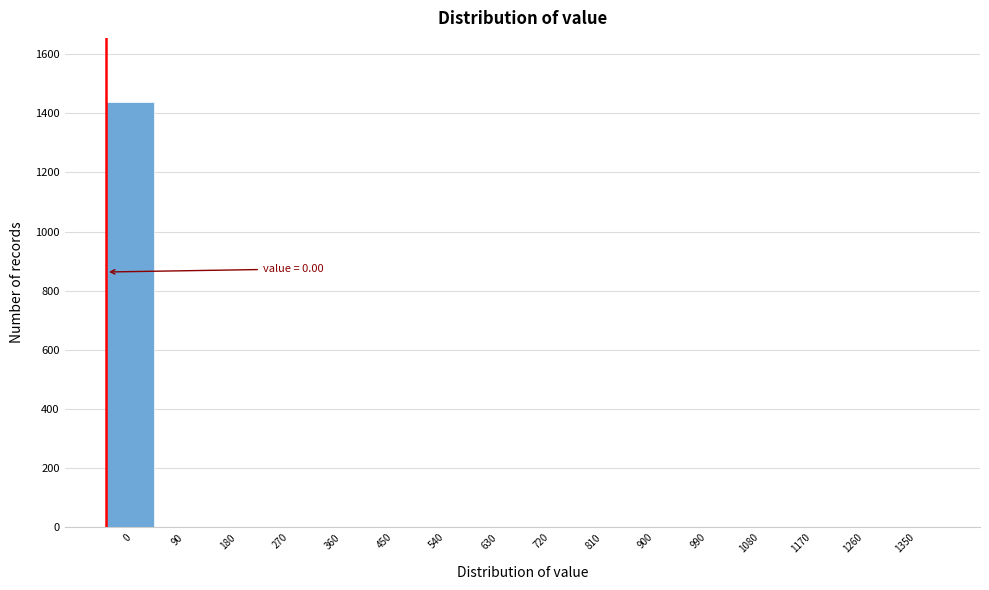

Is it true that the value at 1260 is 547?

False